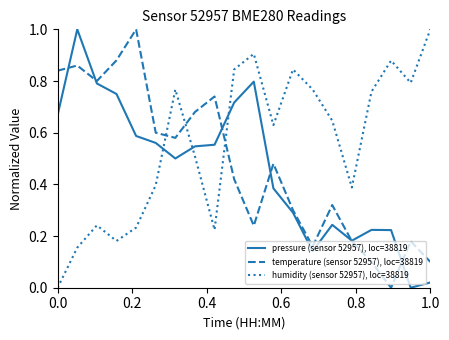

How many intersections are there between pressure (sensor 52957), loc=38819 and humidity (sensor 52957), loc=38819?

3